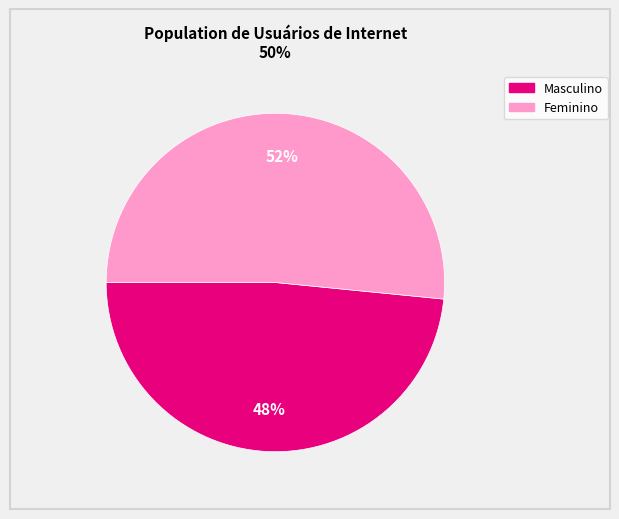

Do Masculino and Feminino together represent more than half of the pie?

Yes